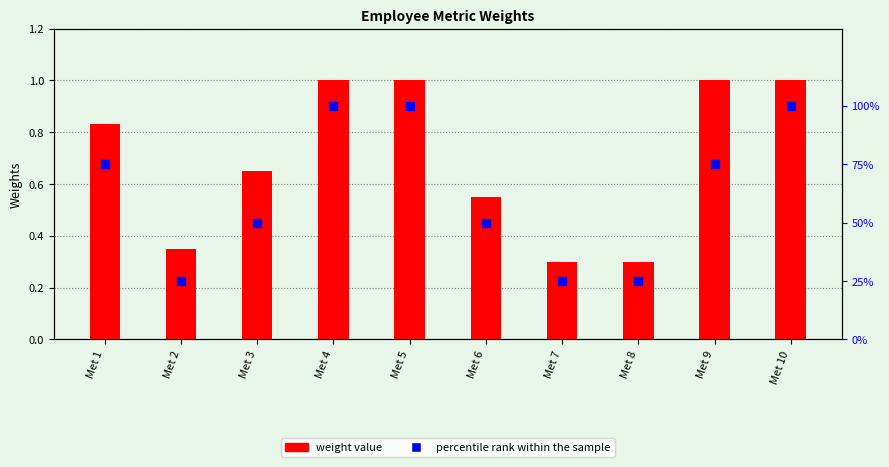

Which series has the largest total across all categories?

percentile rank within the sample